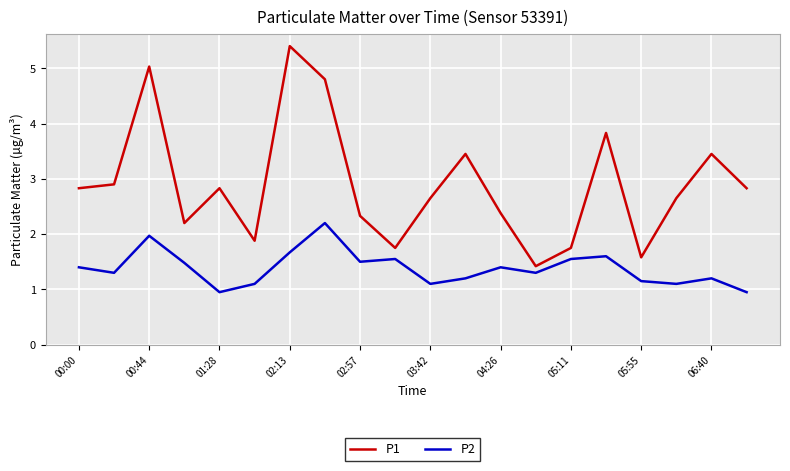

Which series has the largest range (max minus min)?

P1